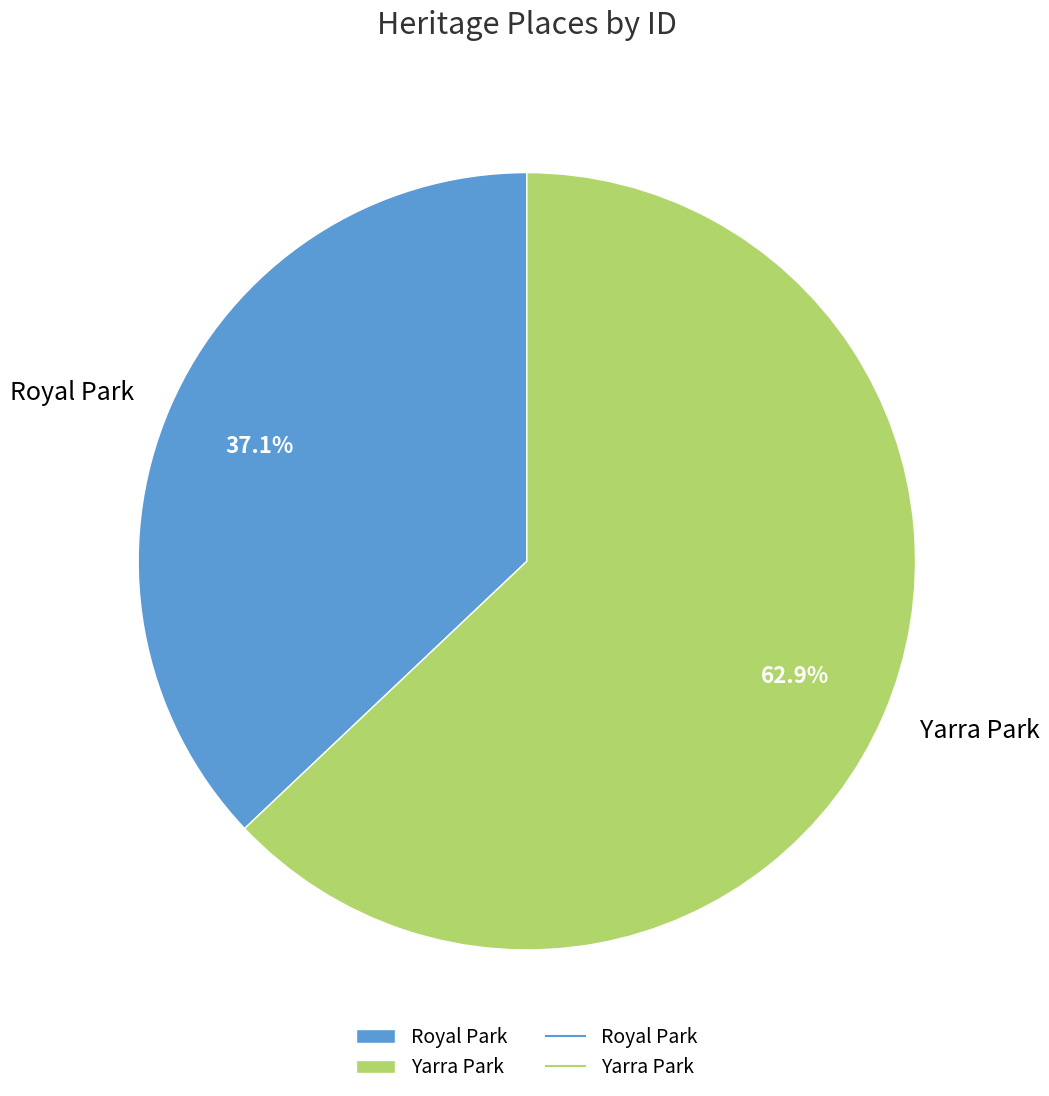

To the nearest percent, what is the combined percentage of Yarra Park and Royal Park?

100%